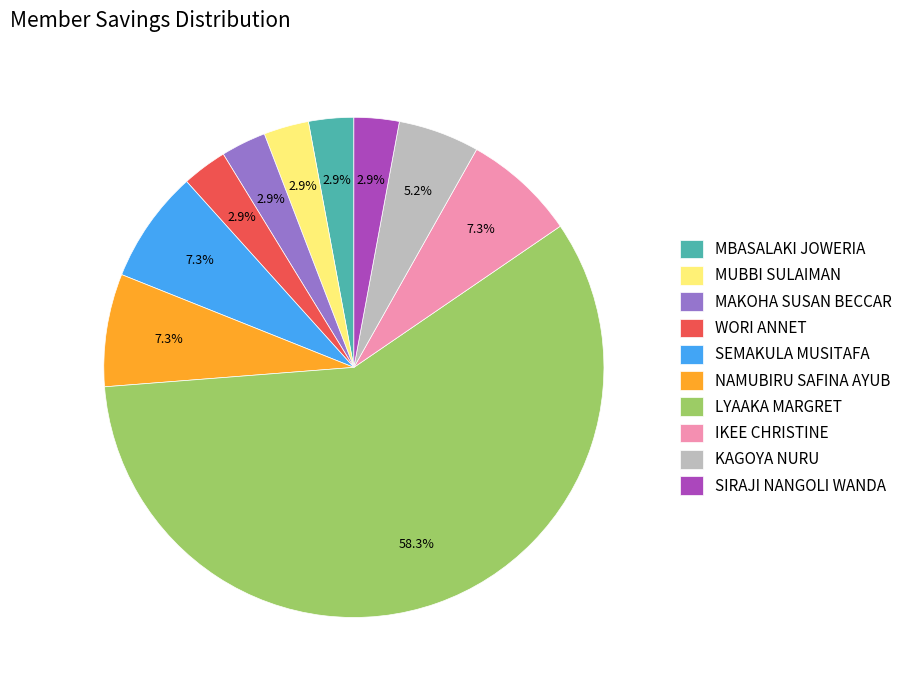

Is there any slice that represents more than half of the pie?

Yes